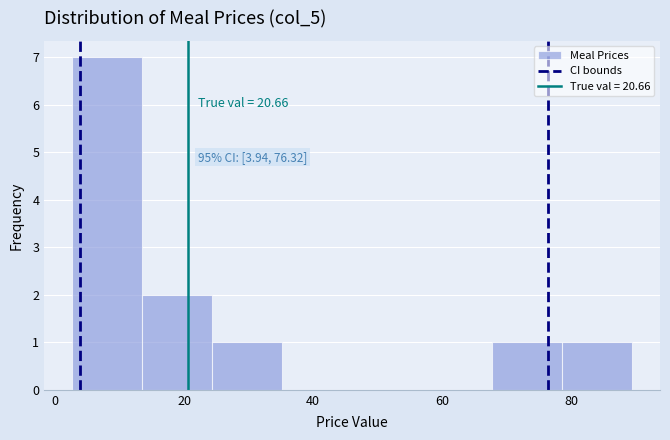

Over which range of the x-axis is the bar tallest?

2 to 14